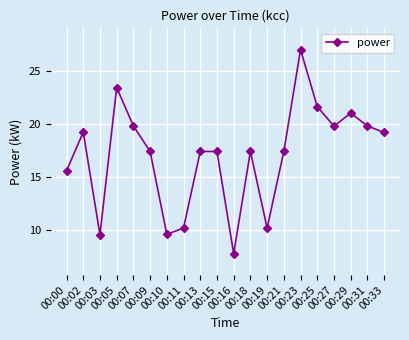

True or false: the data shows 6.3 at 00:03.

False